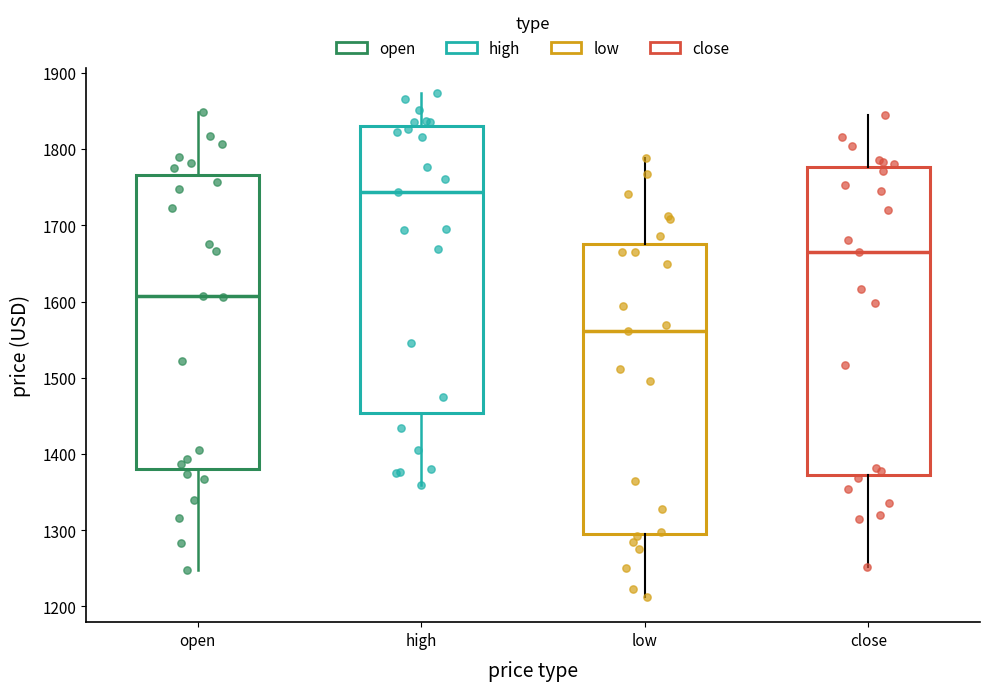

Reading left to right, transcribe this box plot: for each box, give where its median line is, the range the box spans, and where its two whiskers end, as read against the y-axis. The values are not printed on the chart, so give them approximately, as read against the axis.

open: median 1610, box 1380 to 1770, whiskers 1250 to 1850
high: median 1740, box 1450 to 1830, whiskers 1360 to 1870
low: median 1560, box 1300 to 1680, whiskers 1210 to 1790
close: median 1660, box 1370 to 1780, whiskers 1250 to 1850